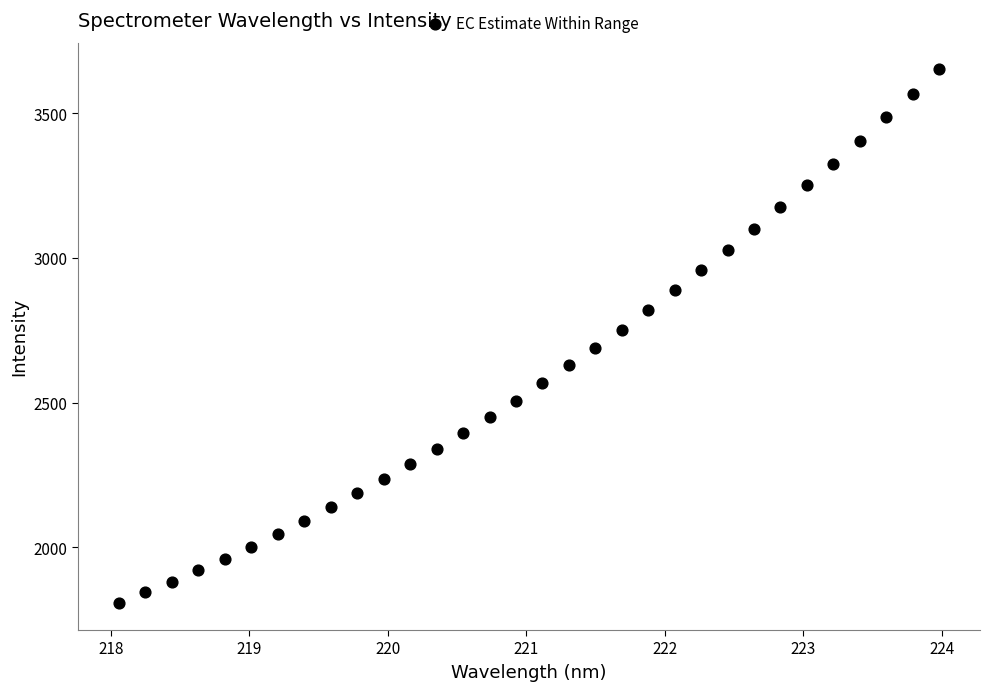

What is the range of X values (max minus min)?

5.9